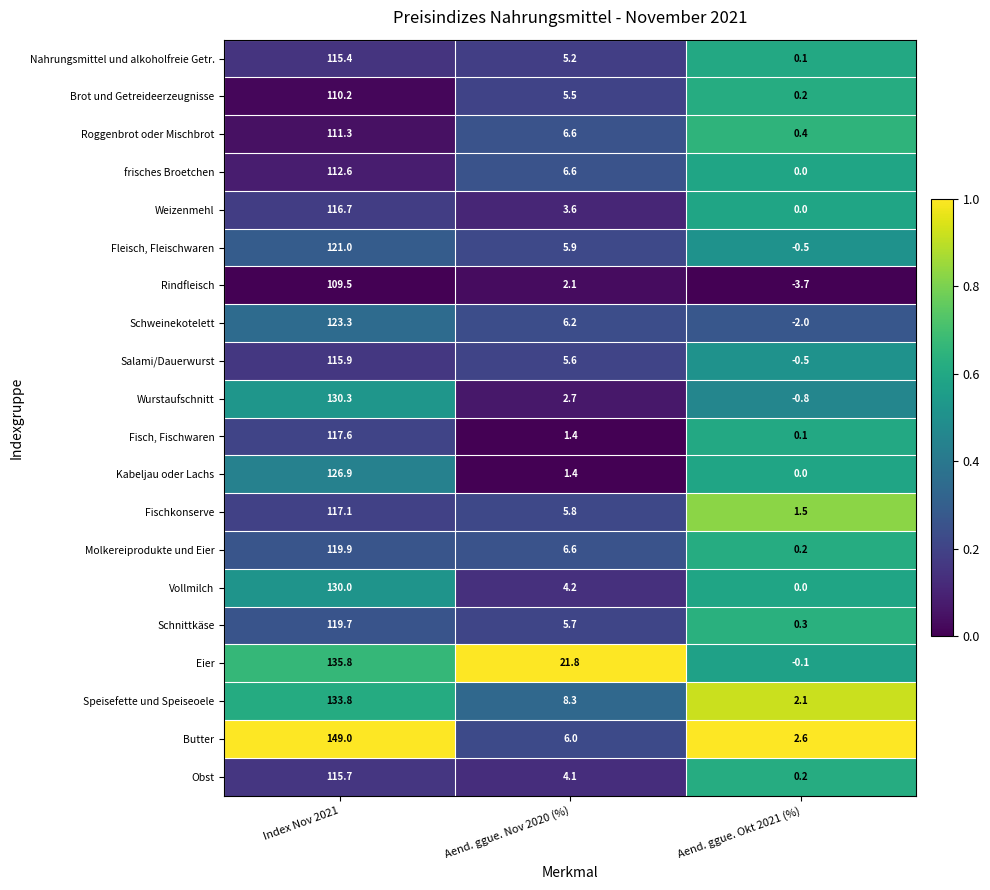

Read the Vollmilch value at Index Nov 2021.

130.0